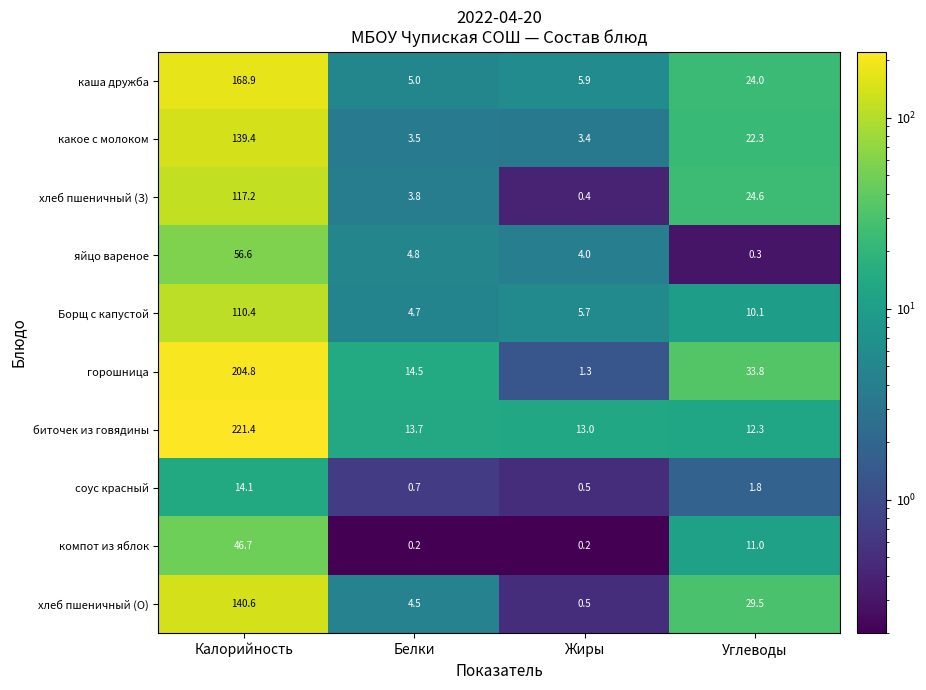

How many categories are shown in the chart?

4